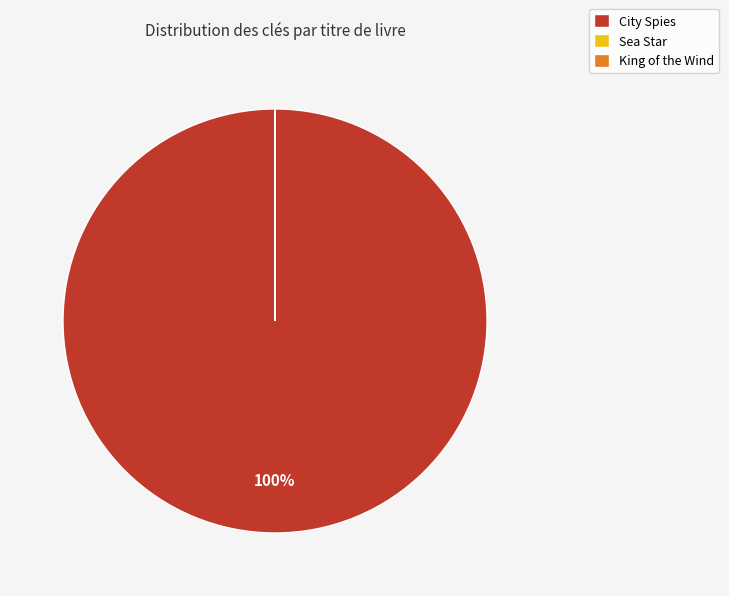

Is there any slice that represents more than half of the pie?

Yes